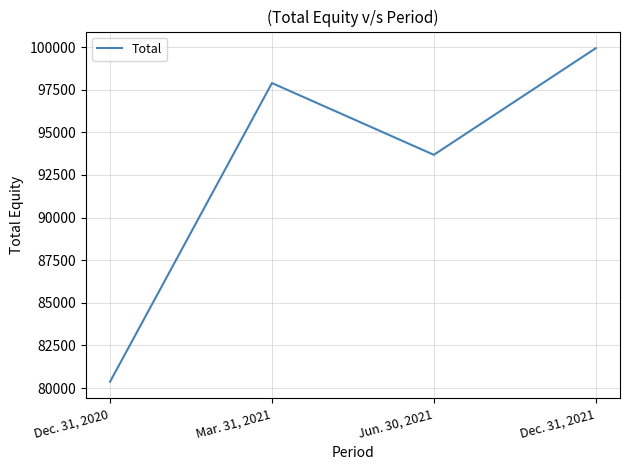

What is the average value?

92970